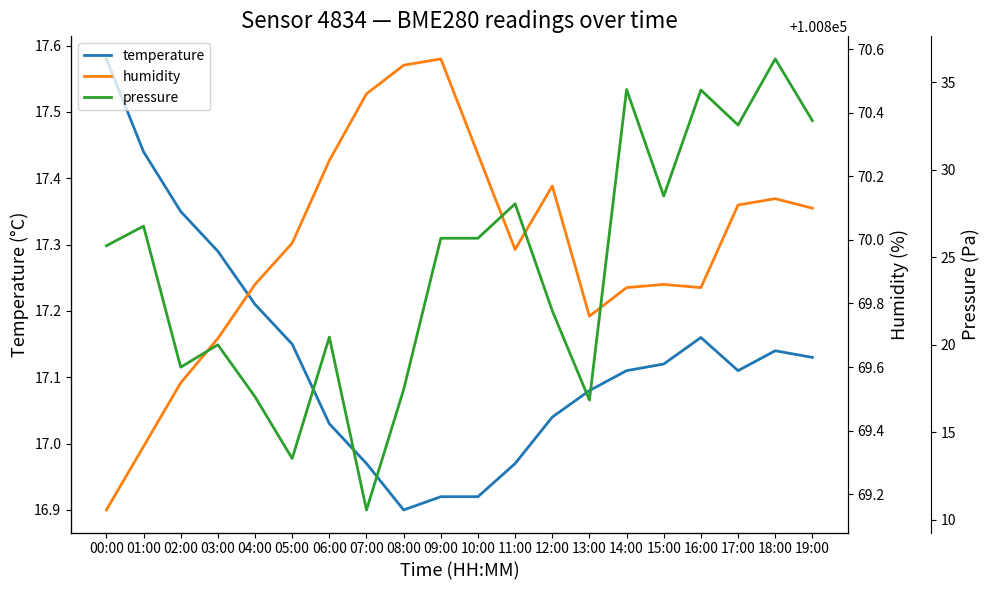

Read the temperature value at 17:00.

17.1